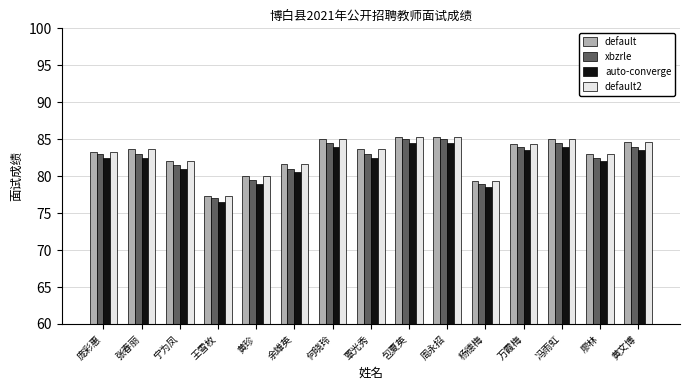

What is the sum of all auto-converge values?

1229.0